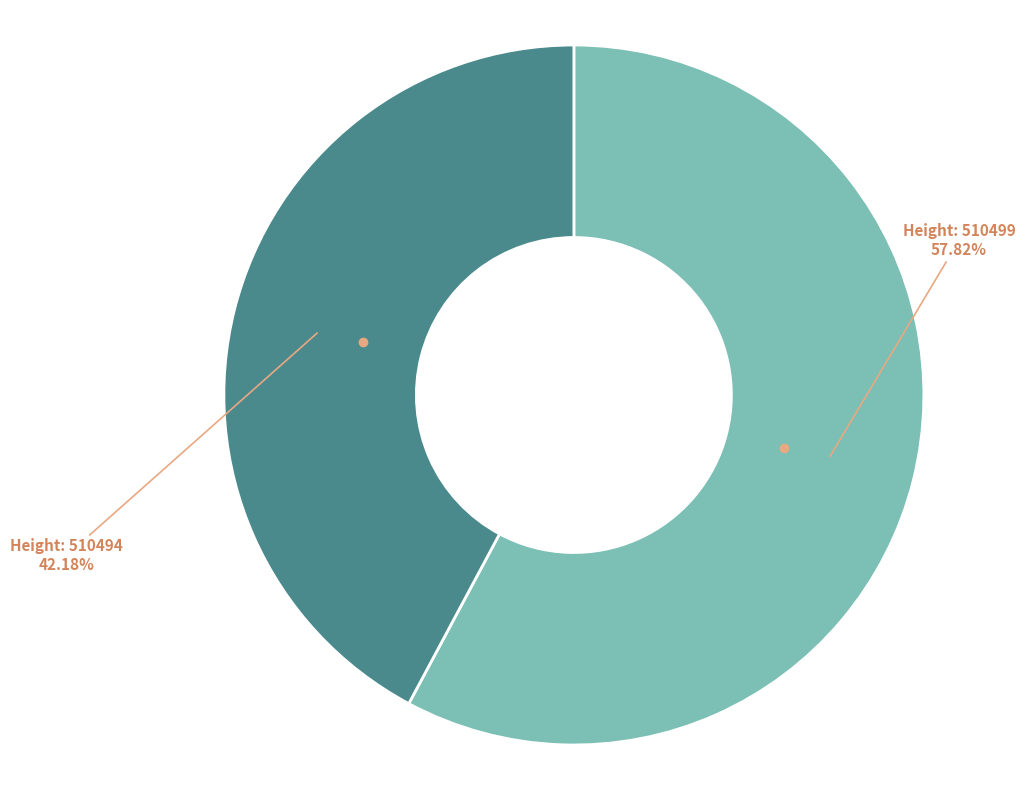

Is there any slice that represents more than half of the pie?

Yes